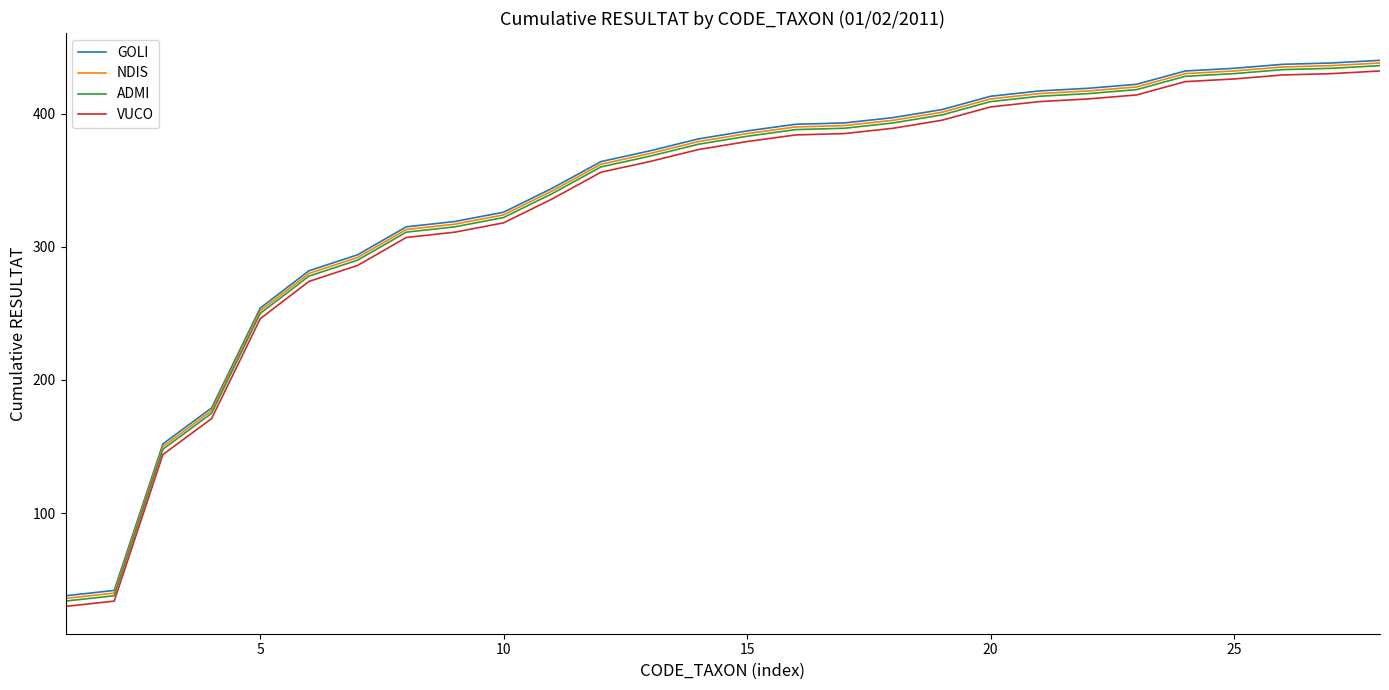

What is the greatest value displayed?

440